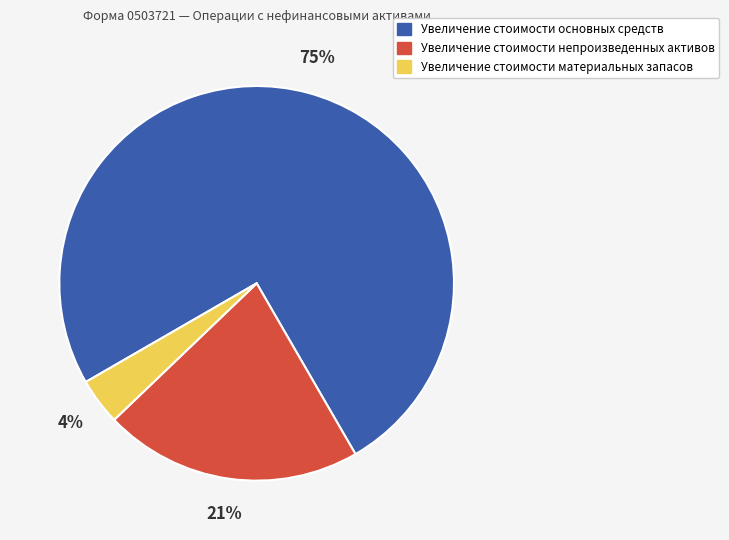

Rank the categories by value from lowest to highest.

Увеличение стоимости материальных запасов, Увеличение стоимости непроизведенных активов, Увеличение стоимости основных средств